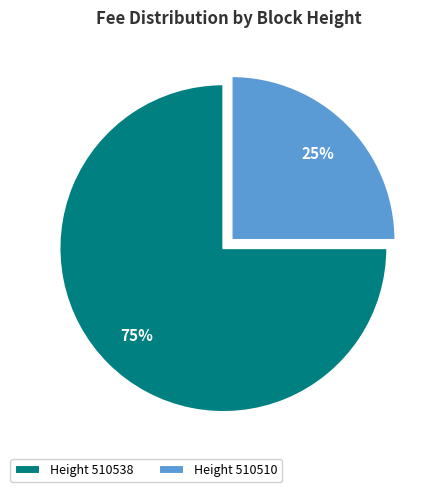

Rank the categories by value from highest to lowest.

Height 510538, Height 510510